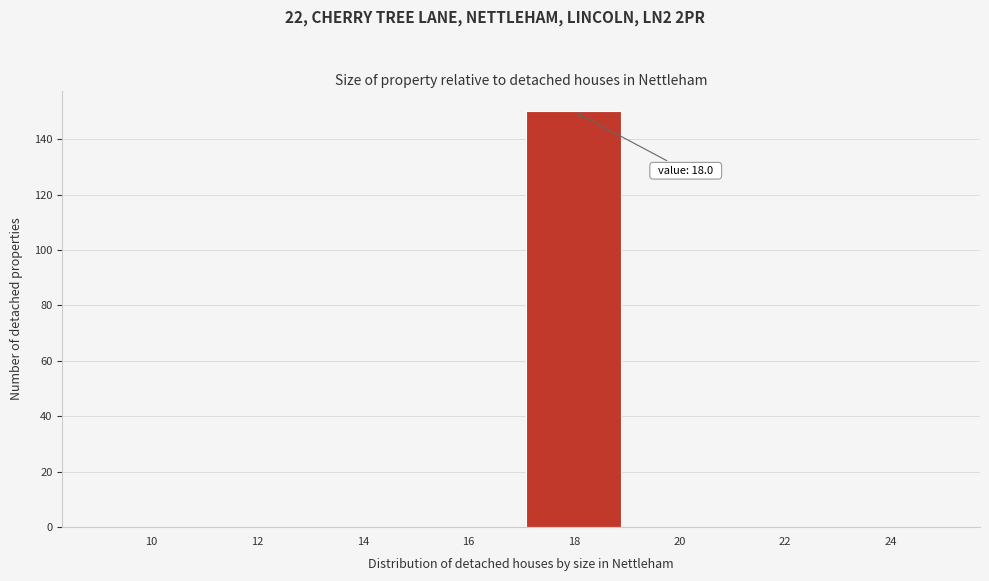

Reading left to right, extract all data points from this chart.

10=0	12=0	14=0	16=0	18=150	20=0	22=0	24=0